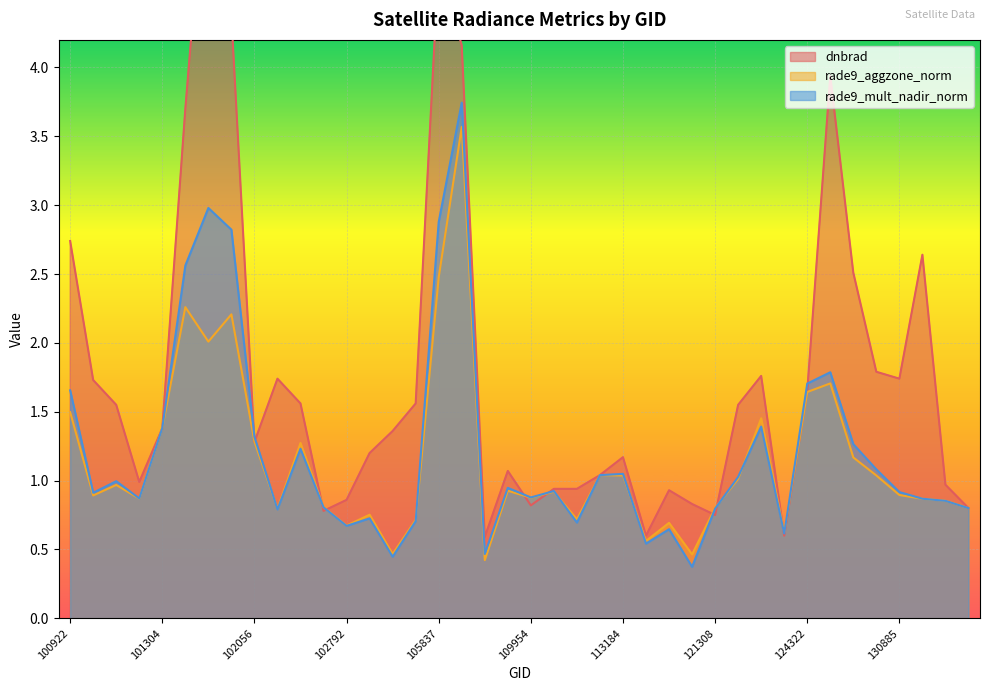

True or false: rade9_aggzone_norm has more than 2 points higher than both neighbors.

True